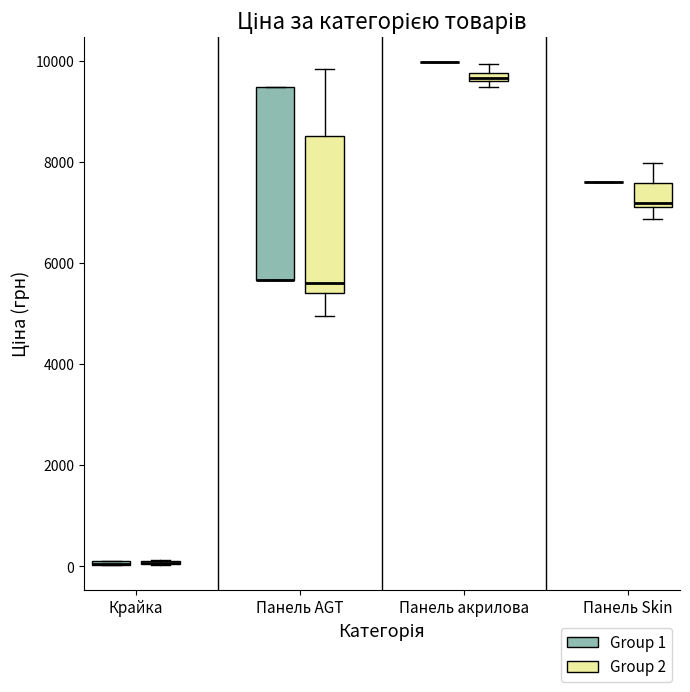

Where is the lower edge of the box for Панель AGT (Group 1) on the y-axis? The values are not printed on the chart, so give them approximately, as read against the axis.

5600